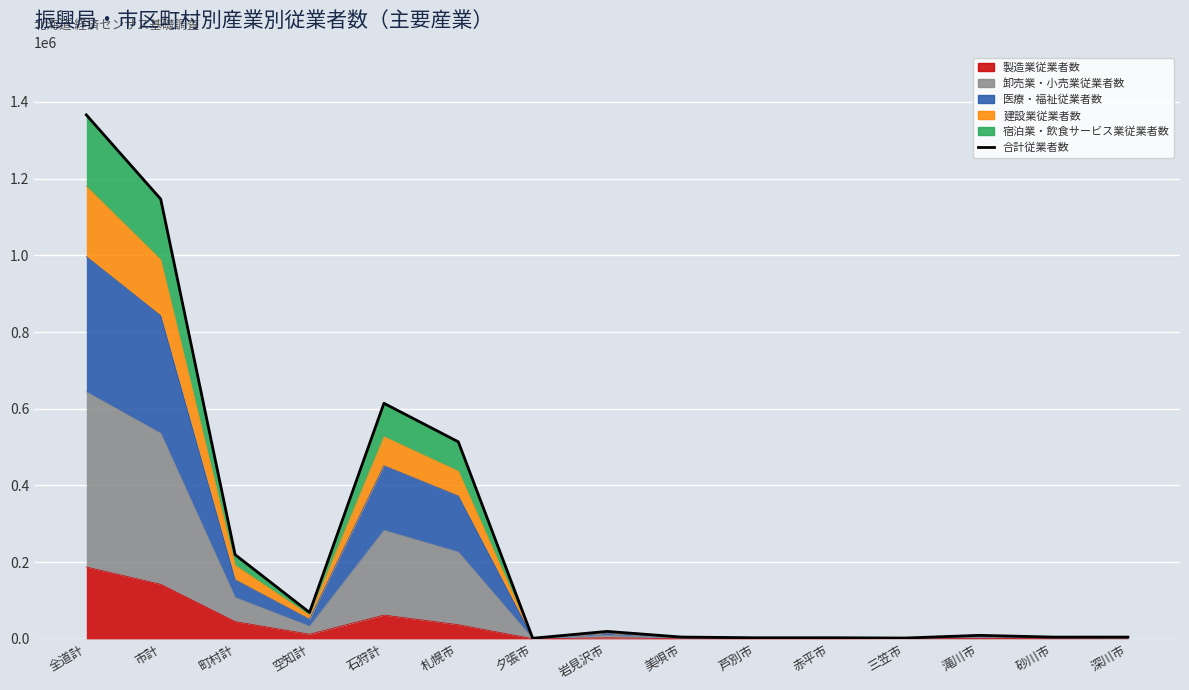

How many lines are shown in the chart?

1